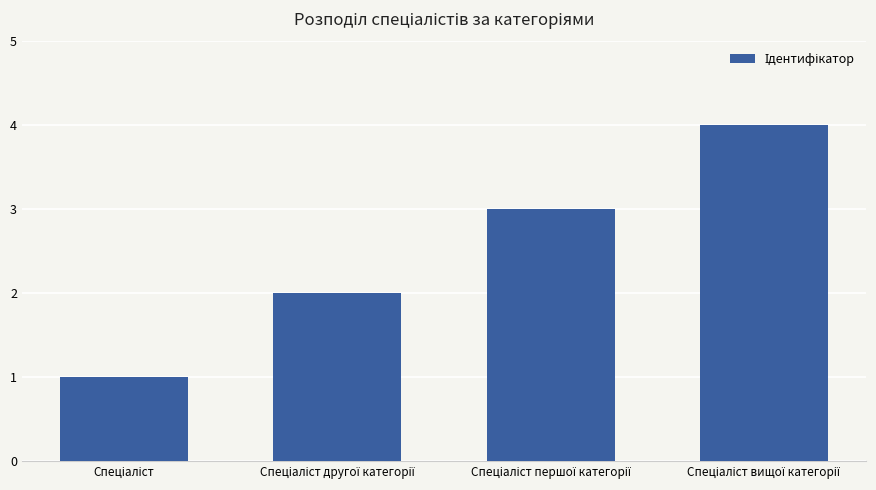

What is the greatest value displayed?

4